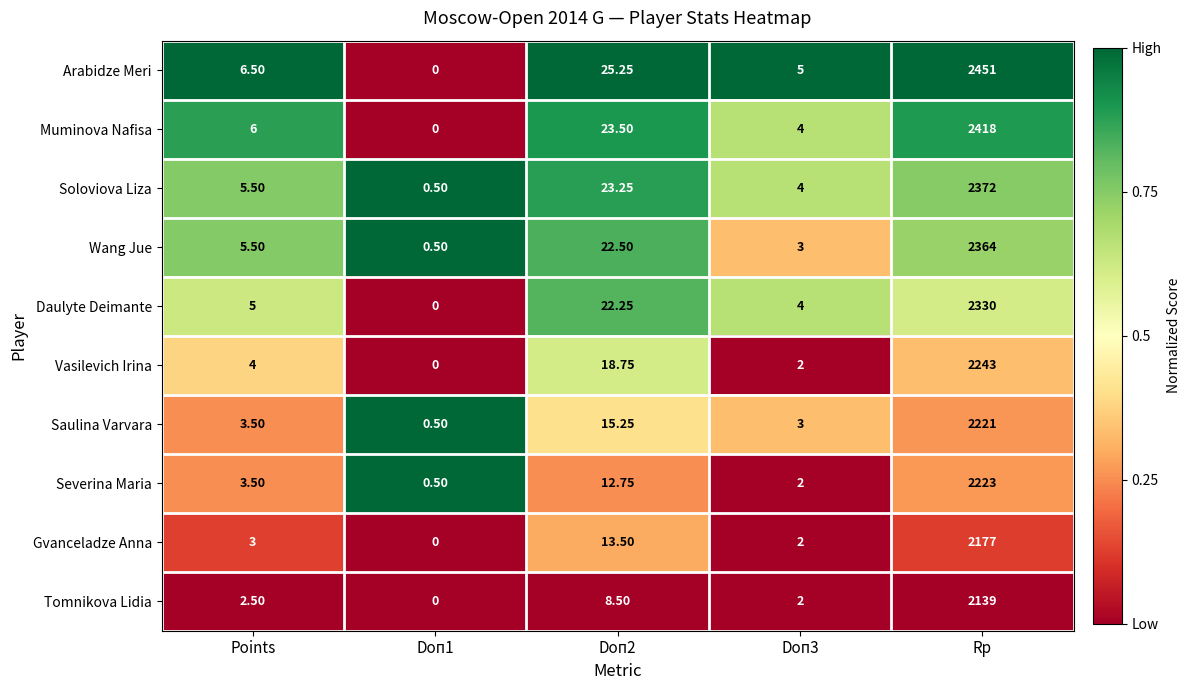

Rank the series by their maximum value, from lowest to highest.

Tomnikova Lidia, Gvanceladze Anna, Saulina Varvara, Severina Maria, Vasilevich Irina, Daulyte Deimante, Wang Jue, Soloviova Liza, Muminova Nafisa, Arabidze Meri